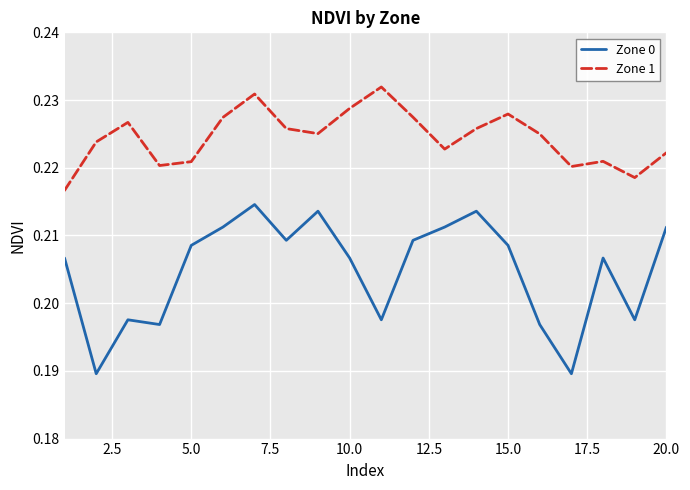

Which series has the largest range (max minus min)?

Zone 0